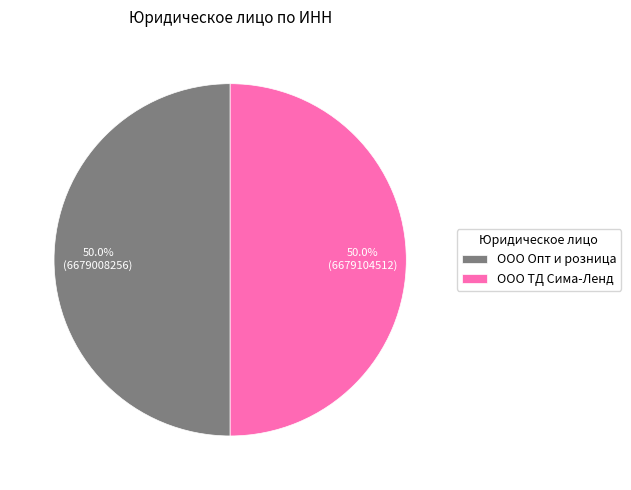

Count the number of slices in the pie.

2